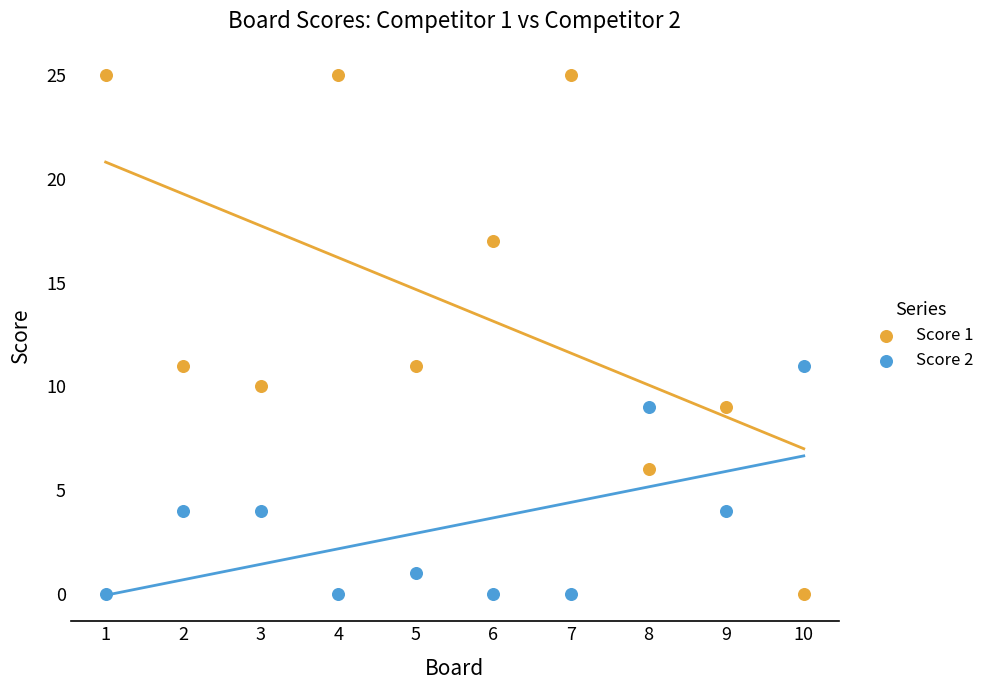

What is the X range (max minus min) for the scatter plot?

9